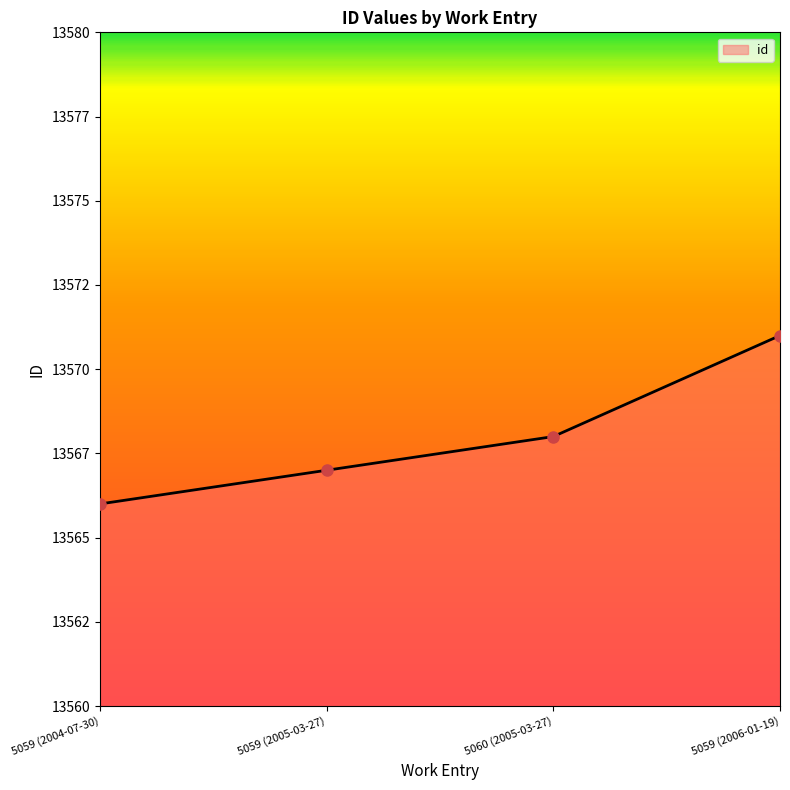

Does the chart have visible grid lines?

No